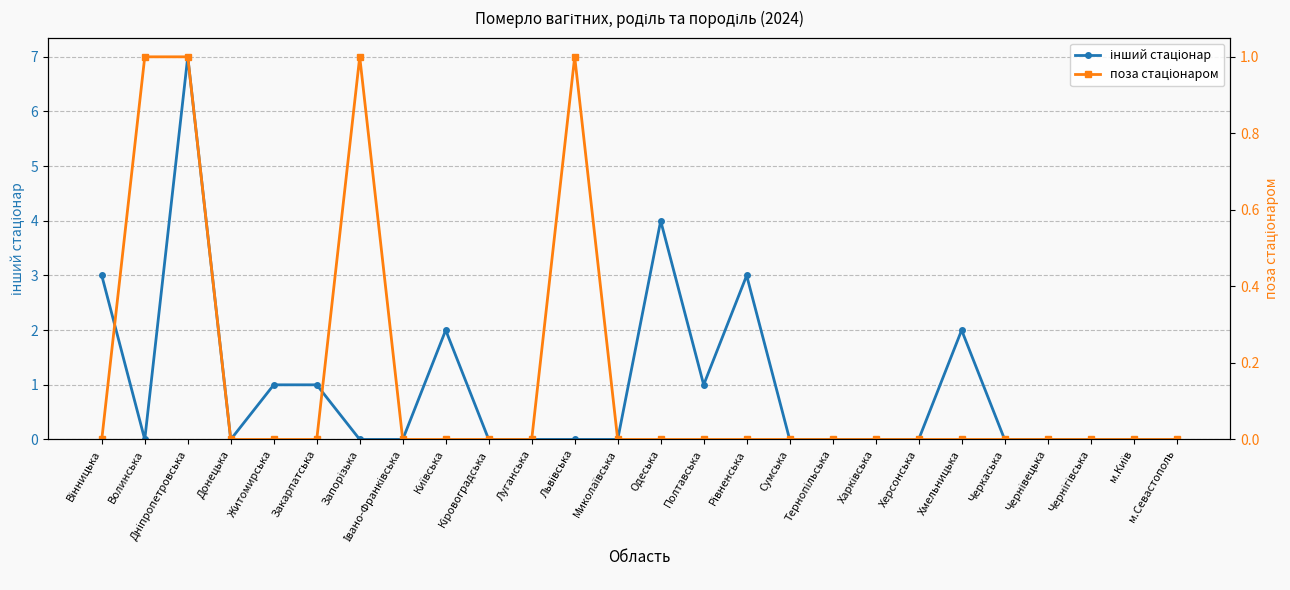

Count the number of categories in the chart.

26